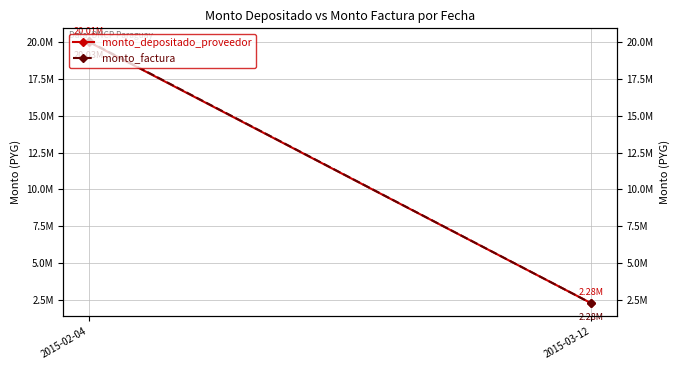

Rank the series at 2015-03-12 from lowest to highest value.

monto_depositado_proveedor, monto_factura